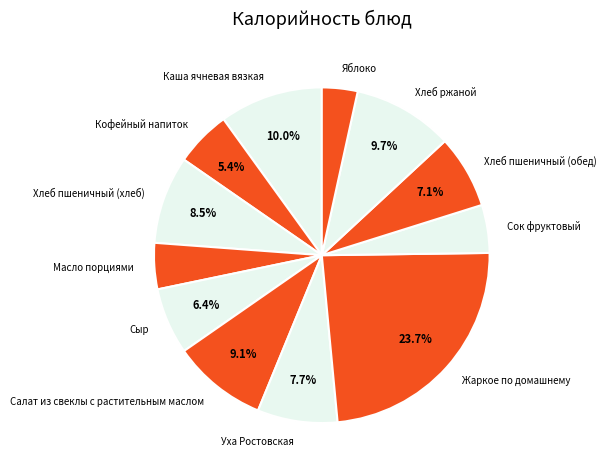

What portion of the pie excludes Хлеб пшеничный (обед)?

92.9%